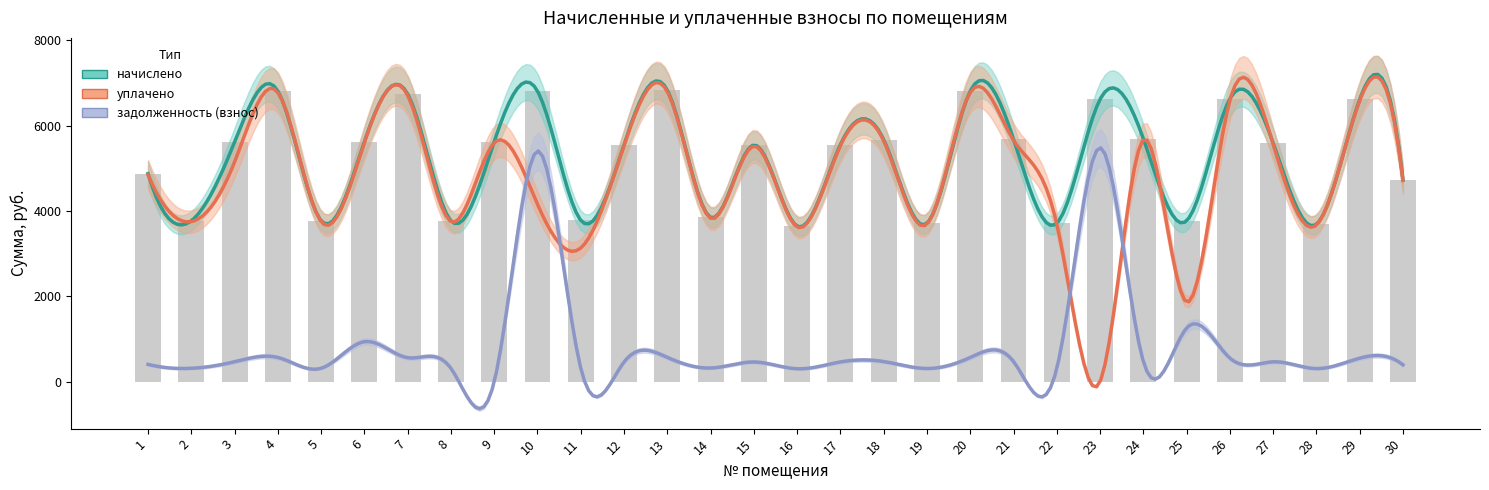

At how many categories does at least one series exceed 4385?

20